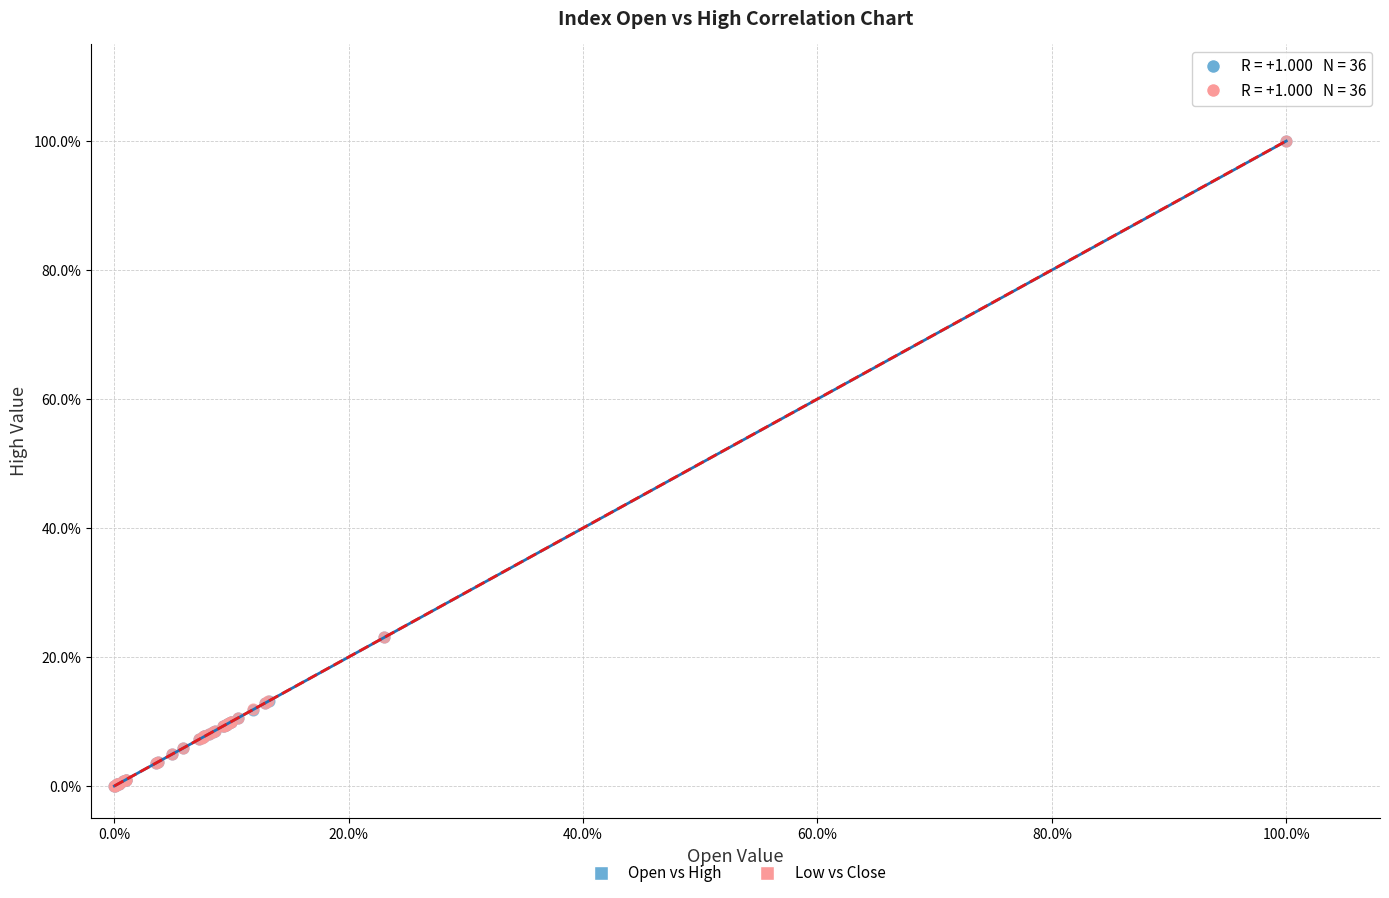

What are all the series names shown in the legend?

Open vs High, Low vs Close